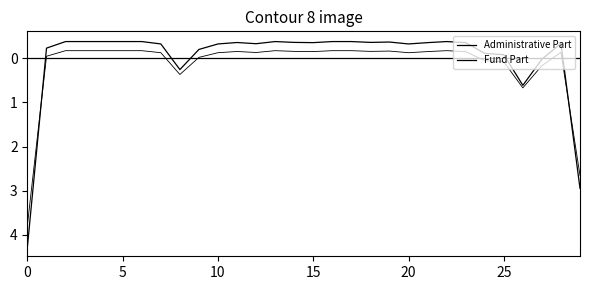

How many intersections are there between Fund Part and Administrative Part?

6